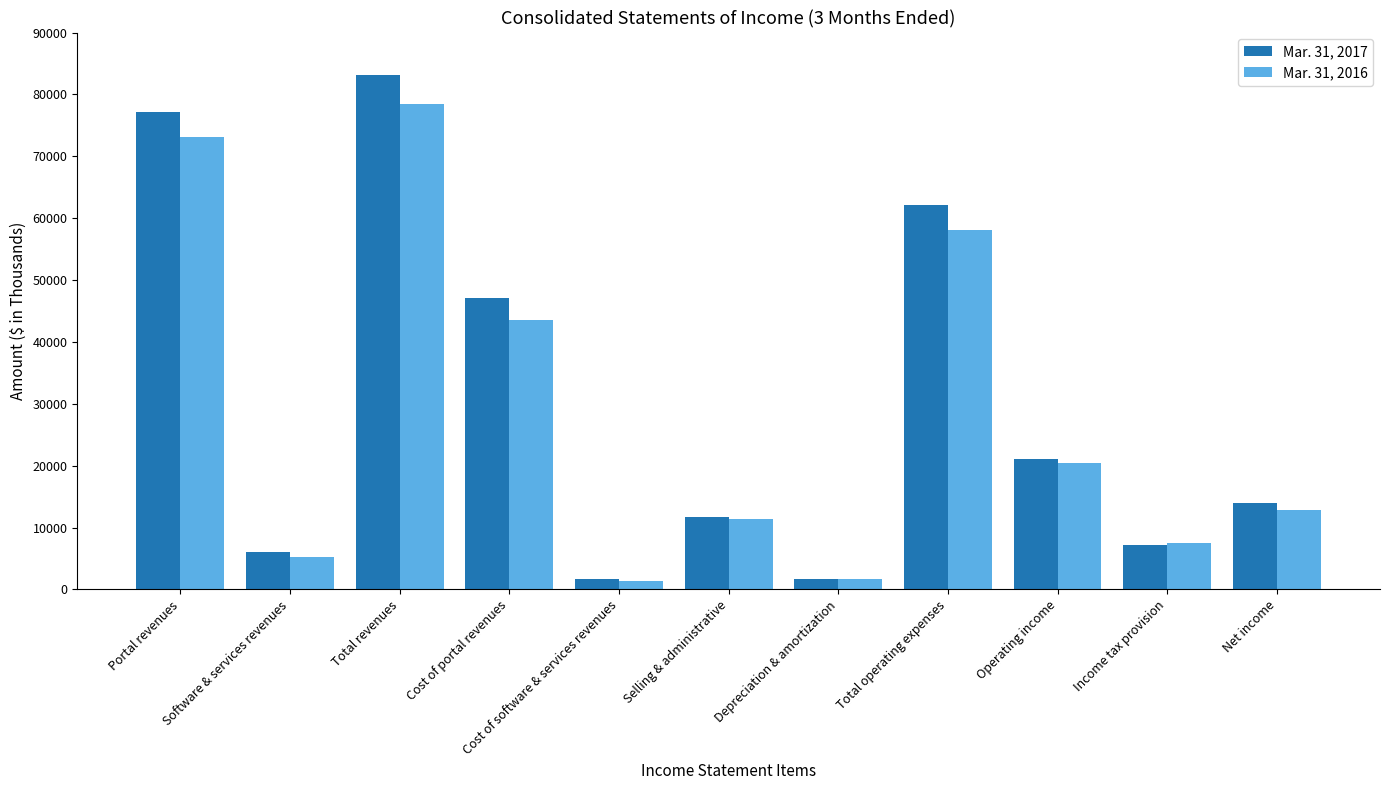

Rank the series at Cost of software & services revenues from highest to lowest value.

Mar. 31, 2017, Mar. 31, 2016